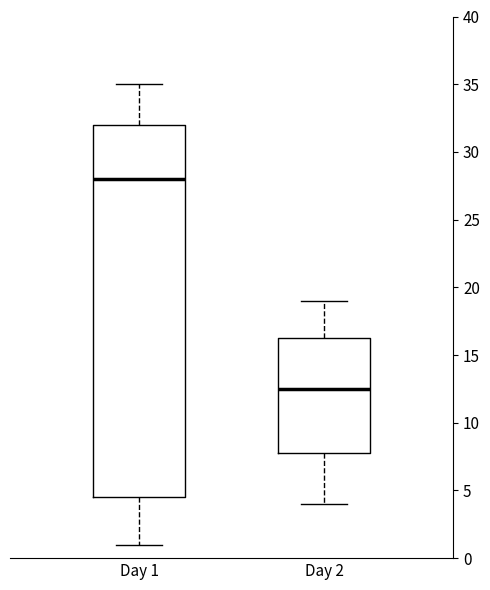

Comparing the boxes themselves (not the whiskers), which one is the tallest?

Day 1